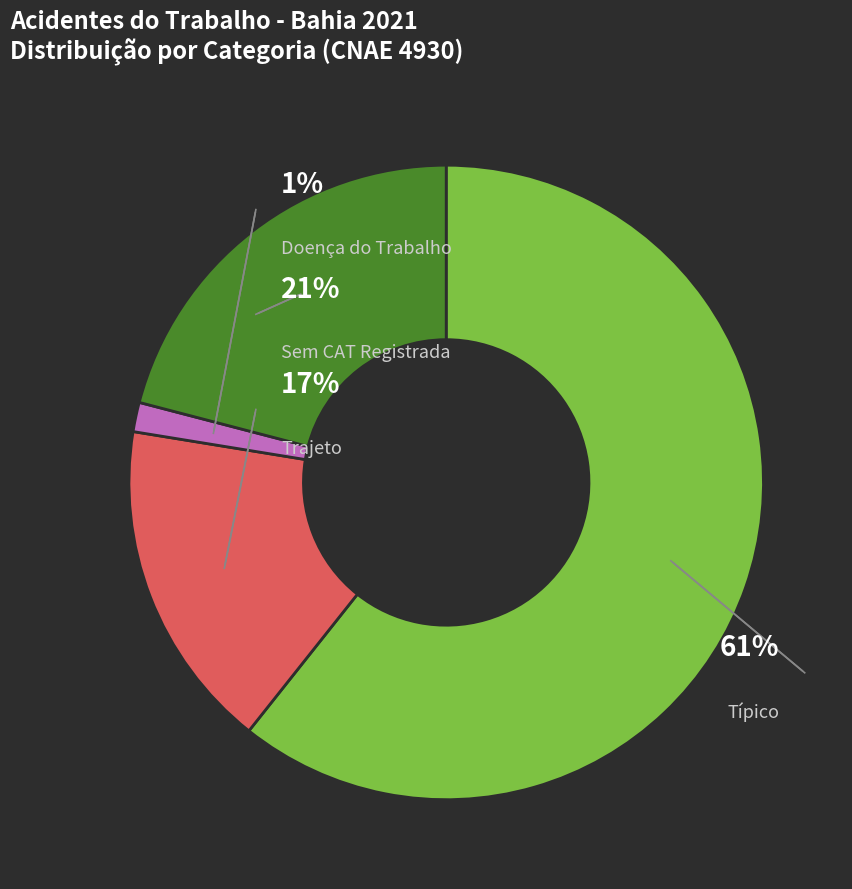

True or false: Trajeto accounts for 3% of the total.

False